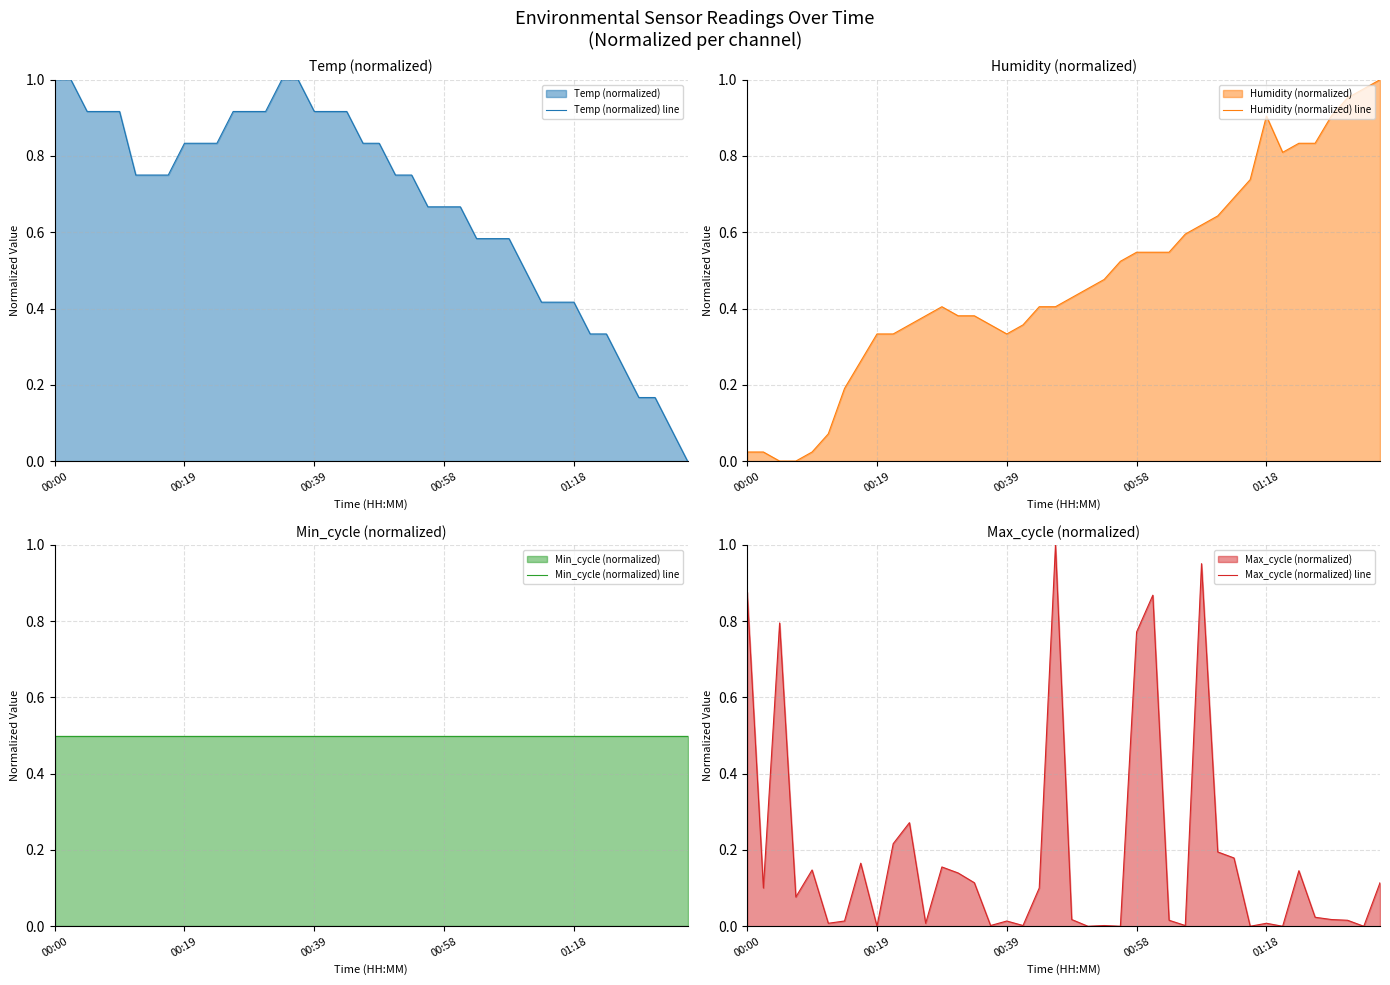

Is it true that Min_cycle (normalized) line equals 0.3 at 36?

False